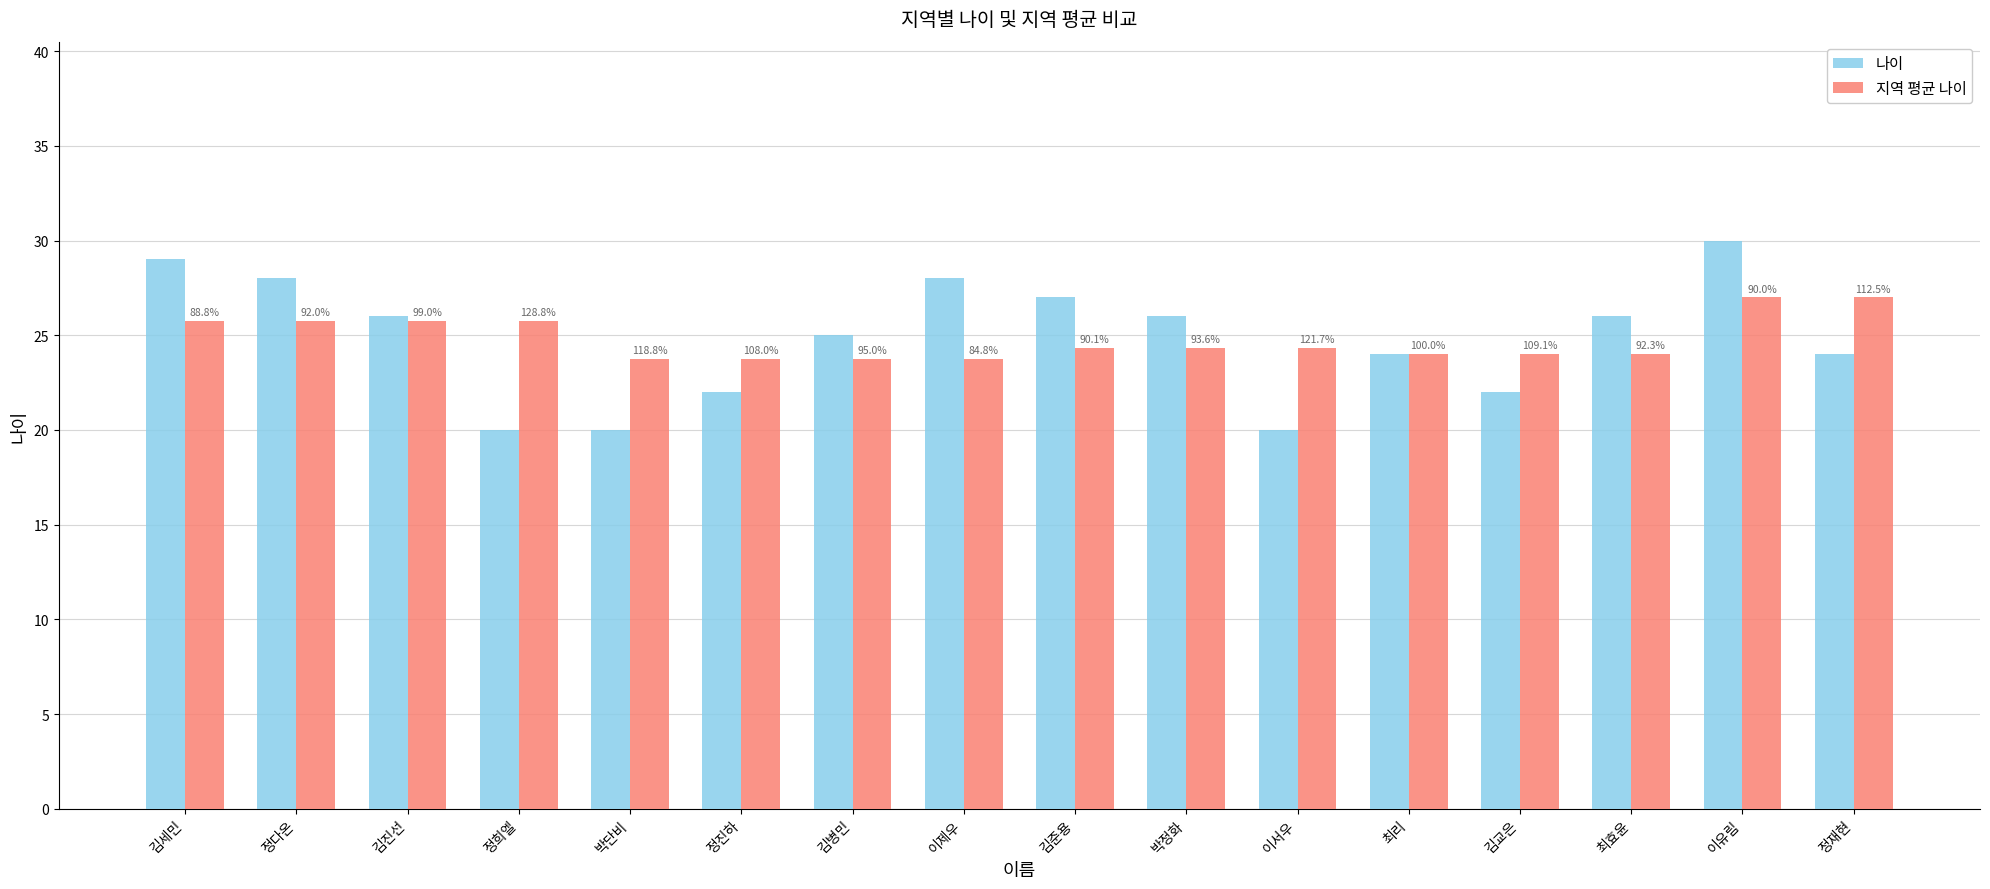

What are all the series names shown in the legend?

나이, 지역 평균 나이